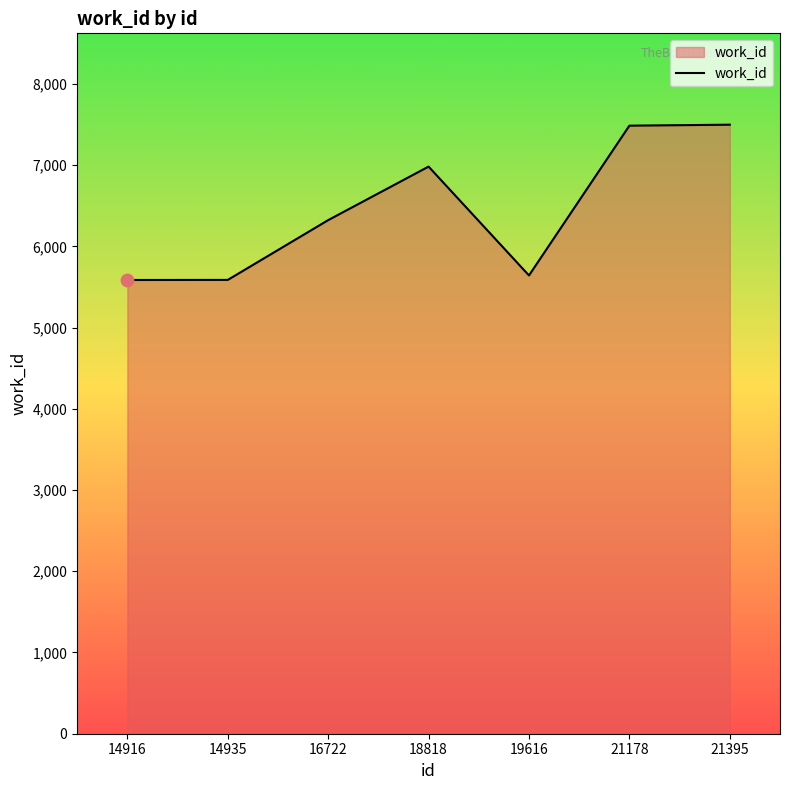

What is the change in value from 14935 to 19616?

+55